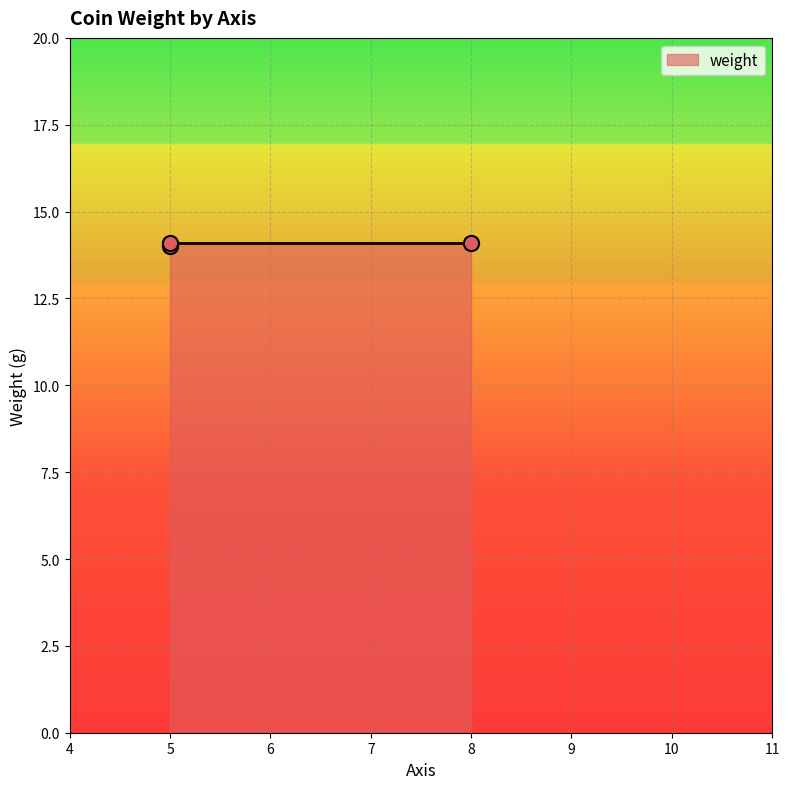

Approximately how many times larger is the value at 5 compared to 5?

1.0